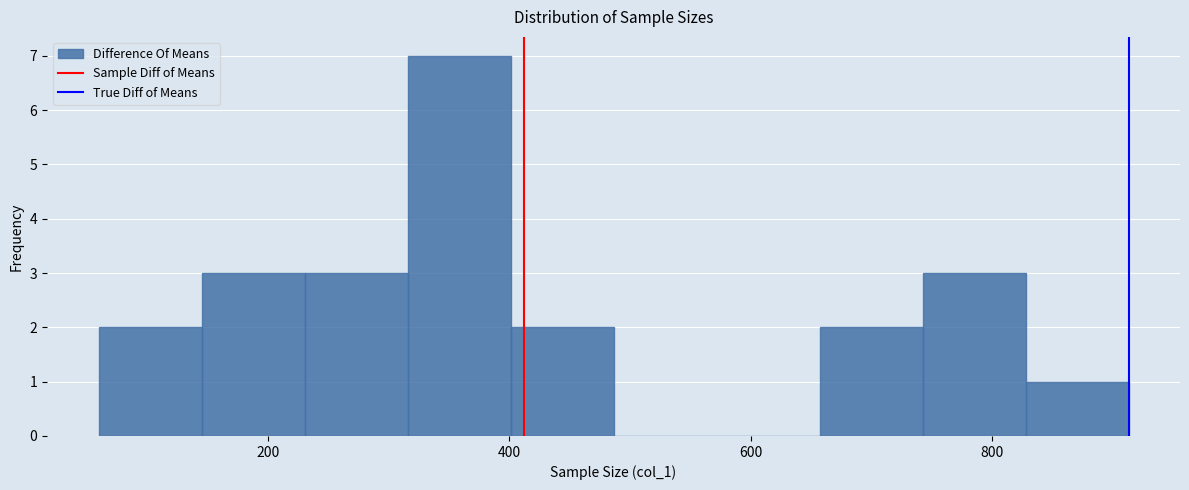

Reading left to right, list every bar in this chart as the range it spans on the x-axis followed by its height. Neither the bar edges nor the heights are printed on the chart, so give them approximately, as read against the axes.

60 to 140: 2
140 to 240: 3
240 to 320: 3
320 to 400: 7
400 to 480: 2
480 to 580: 0
580 to 660: 0
660 to 740: 2
740 to 820: 3
820 to 920: 1